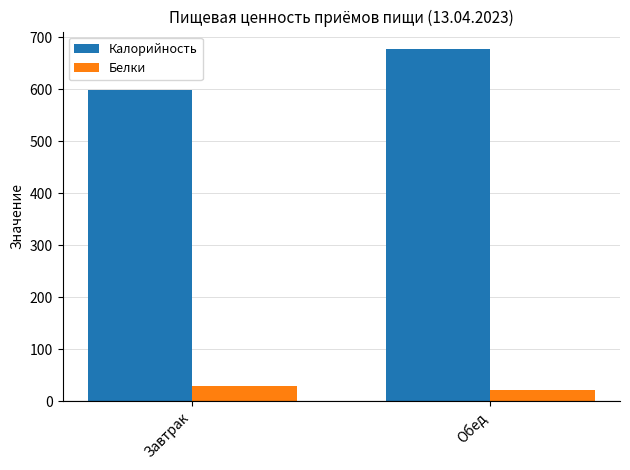

At how many categories does at least one series exceed 484?

2